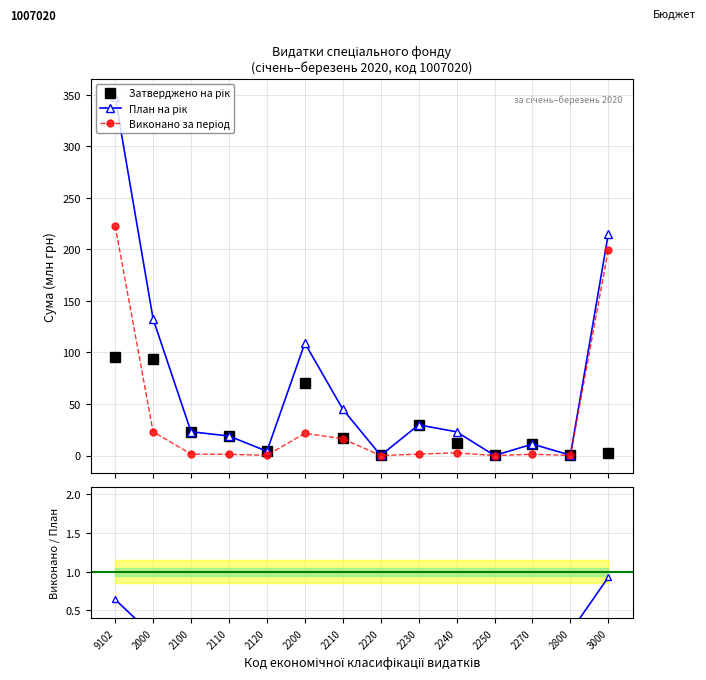

Reading right to left, transcribe all the data shown in this chart.

Затверджено на рік: 2.2	0.2	11.2	0.1	11.9	29.7	0.1	17.1	70.1	4.2	18.9	23.1	93.4	95.6
План на рік: 215.2	0.3	11.1	0.1	23.0	29.8	0.1	44.9	109.0	4.2	18.9	23.1	132.5	347.7
Виконано за період: 199.8	0.1	1.2	0.0	2.7	1.4	0.0	16.3	21.6	0.3	1.2	1.4	23.1	222.9
Виконано / План: 0.9	0.2	0.1	0.1	0.1	0.0	0.0	0.4	0.2	0.1	0.1	0.1	0.2	0.6